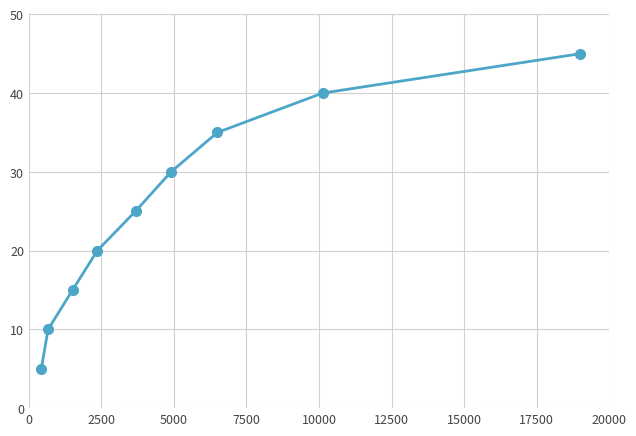

How many data points does each series have?

9